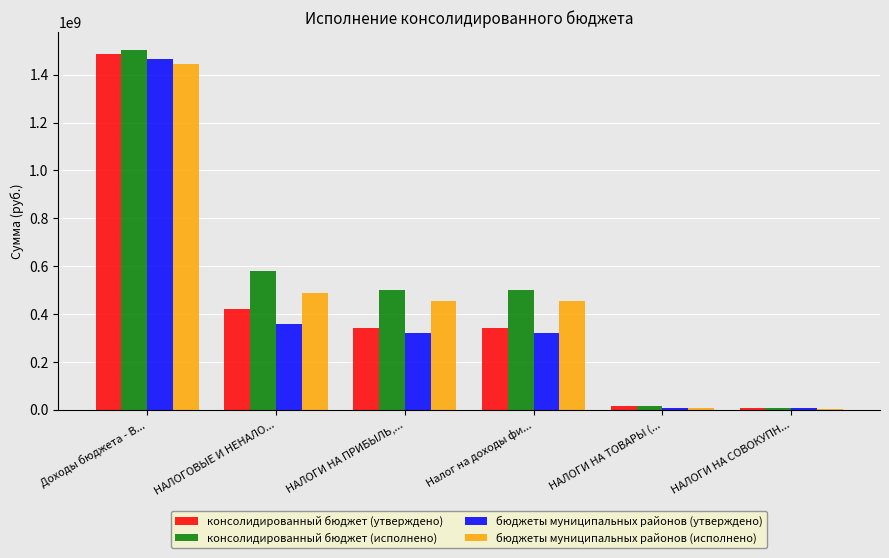

What is the sum of the консолидированный бюджет (утверждено) values at Налог на доходы фи... and НАЛОГОВЫЕ И НЕНАЛО...?

763862000.0